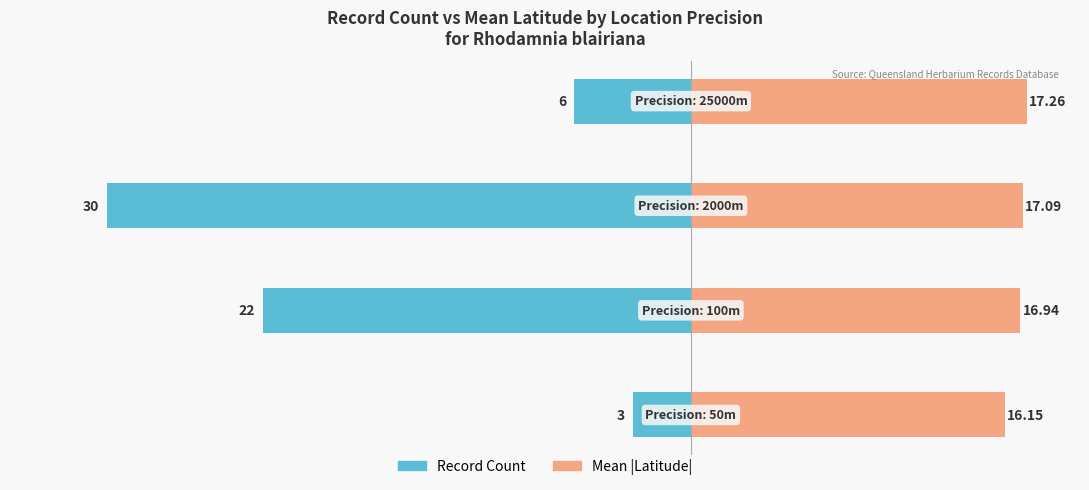

The value of Mean |Latitude| at 1 is 23.3. True or false?

False